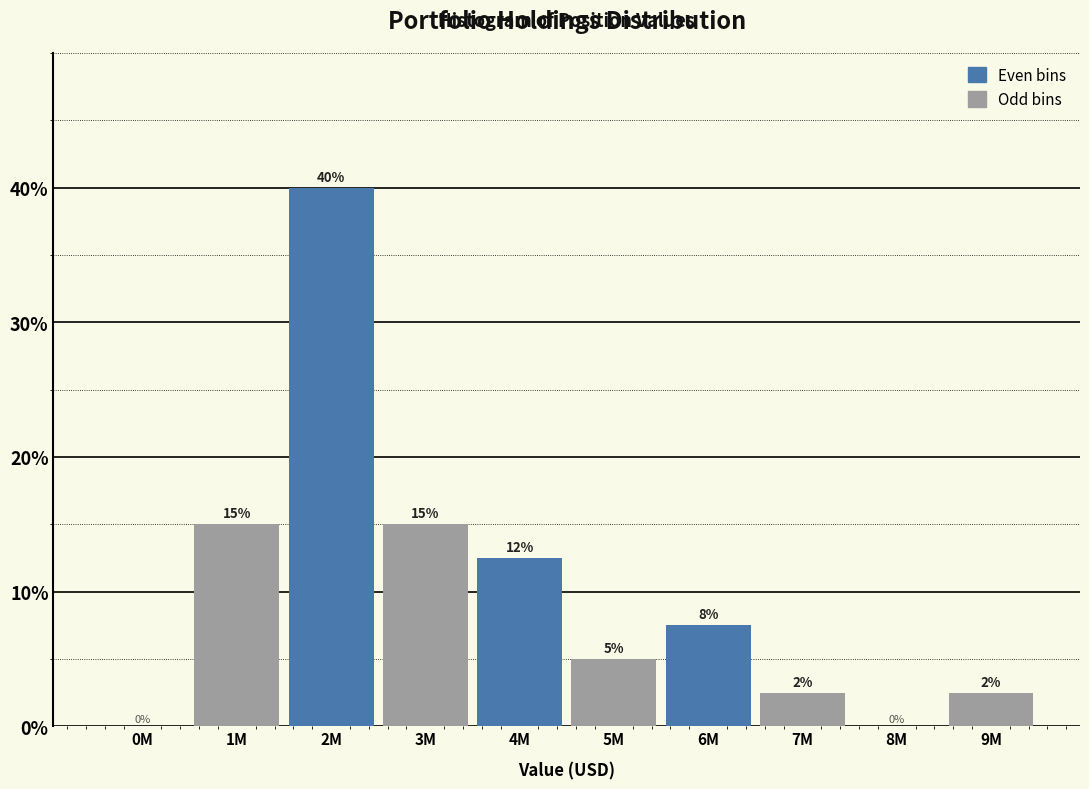

Where does the data first go above 7?

1M